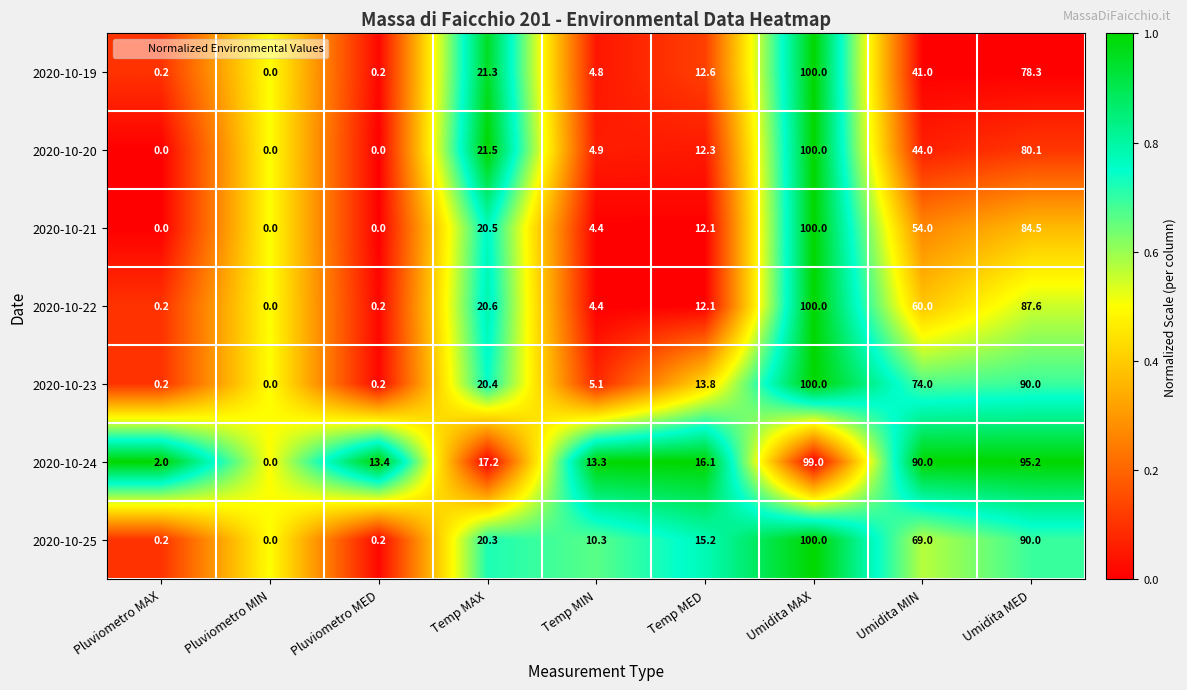

True or false: 2020-10-19 has a value of 4.3 at Temp MED.

False